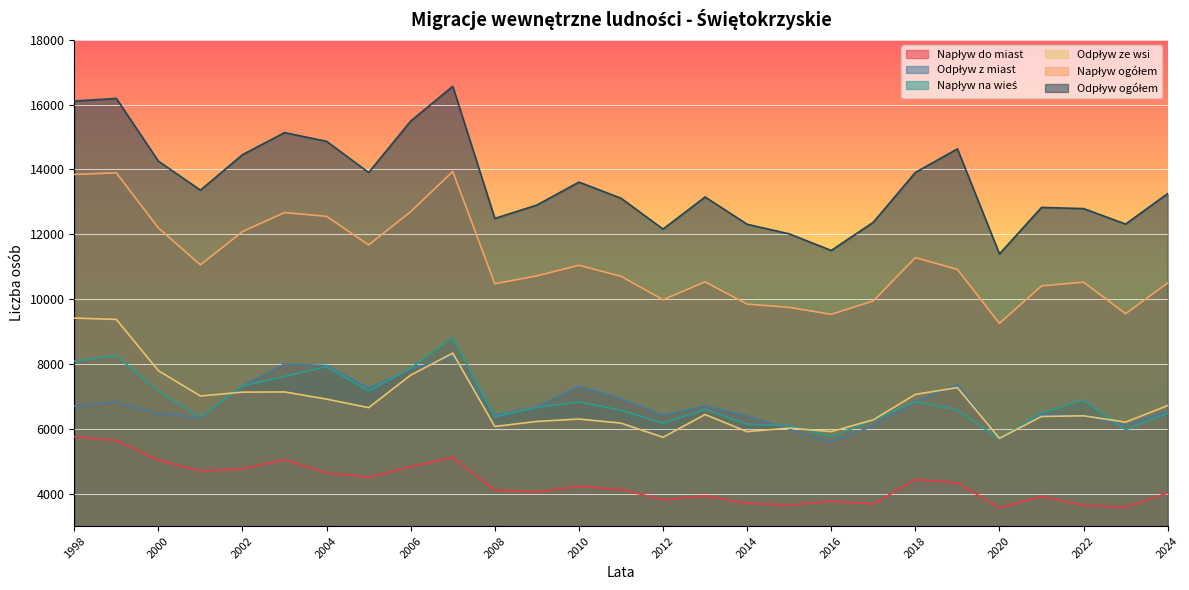

The Odpływ z miast series shows 10665 at 2005. True or false?

False